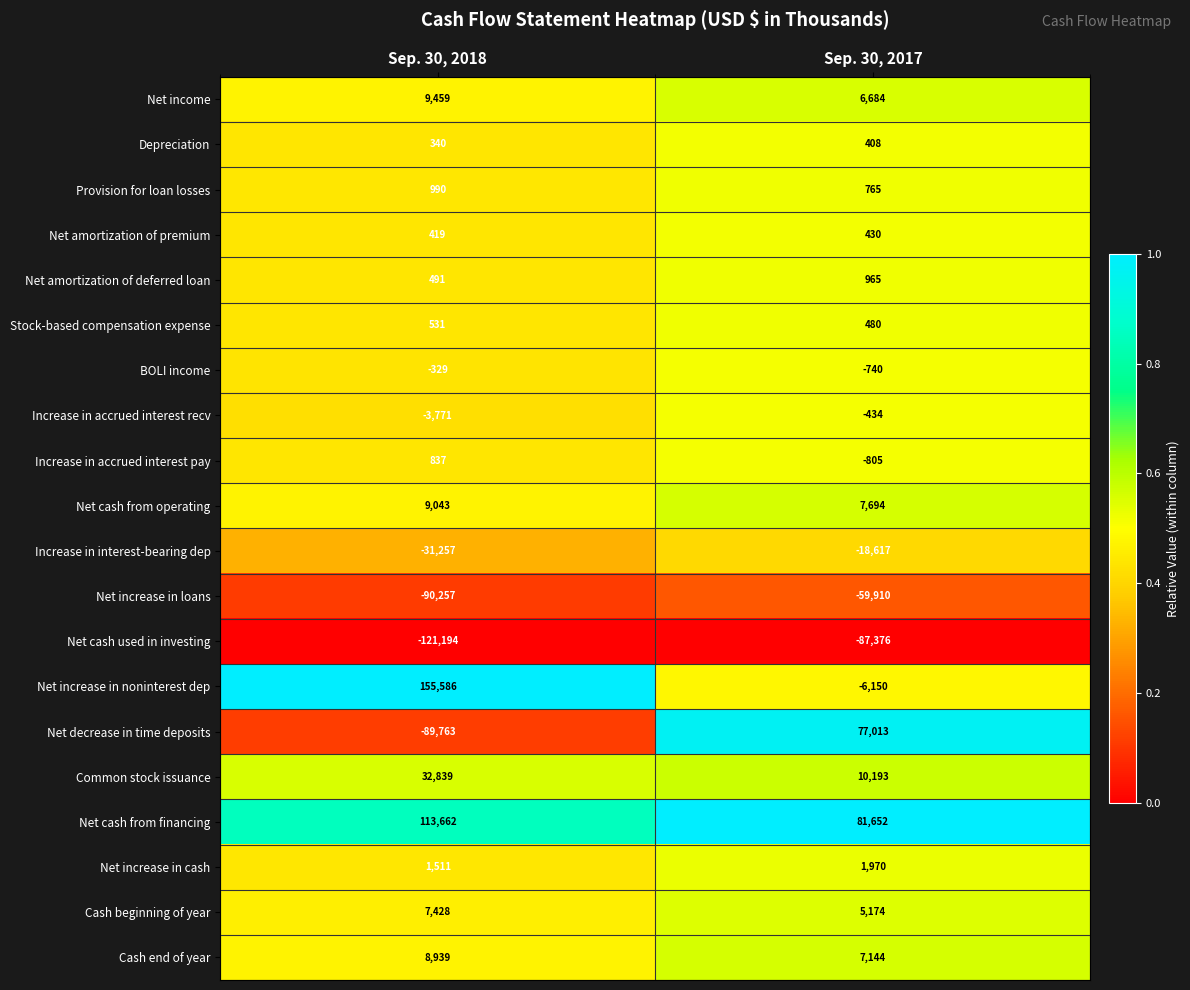

What is the maximum value for Net amortization of deferred loan?

965